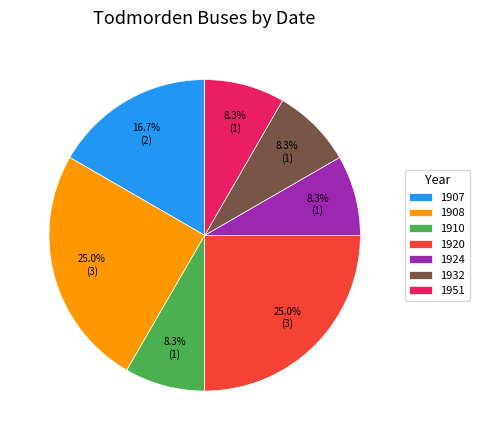

Is 1908 the majority of the pie?

No